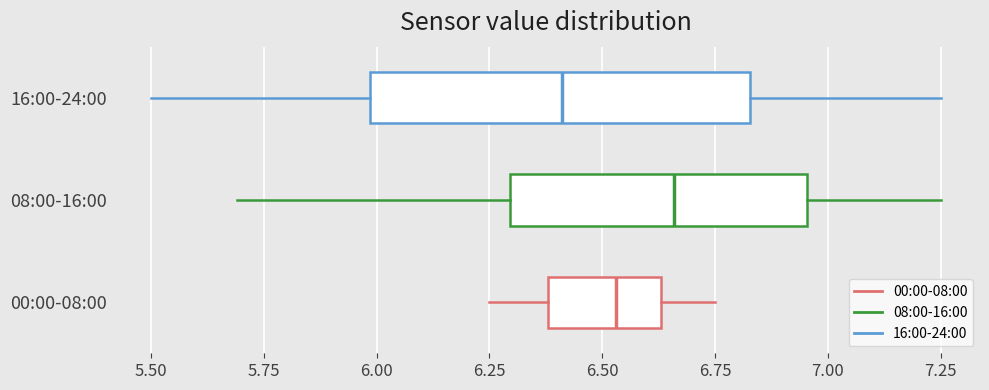

Reading bottom to top, read every box against the x-axis: the position of its median line, the range the box covers, and the ends of its whiskers. The values are not printed on the chart, so give them approximately, as read against the axis.

00:00-08:00: median 6.55, box 6.40 to 6.65, whiskers 6.25 to 6.75
08:00-16:00: median 6.65, box 6.30 to 6.95, whiskers 5.70 to 7.25
16:00-24:00: median 6.40, box 6.00 to 6.85, whiskers 5.50 to 7.25